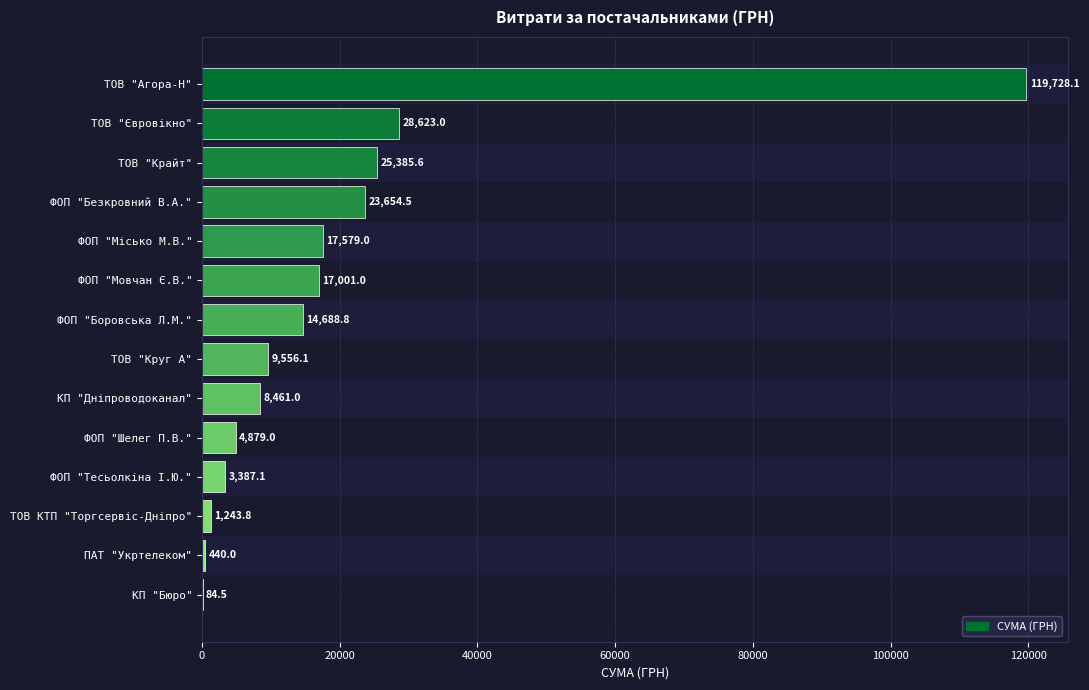

Count the number of data series in this chart.

1